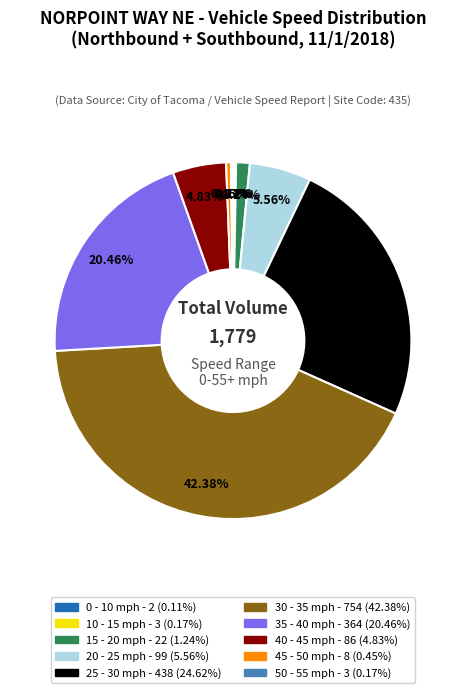

To the nearest percent, what is the difference between the largest and smallest slice percentages?

42%